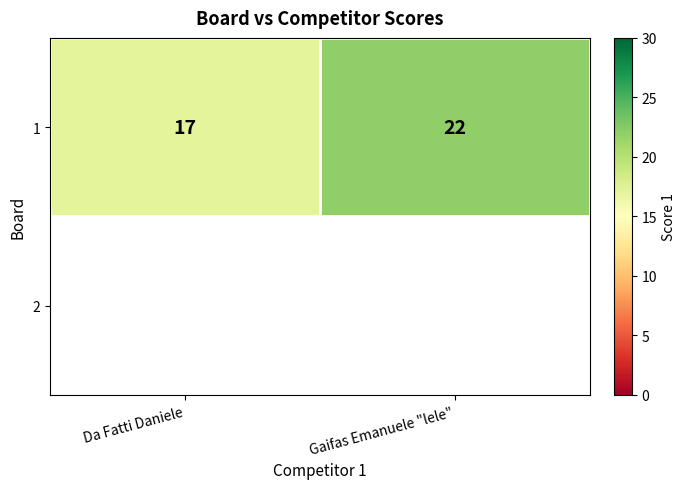

At which label is the value closest to 19?

Da Fatti Daniele